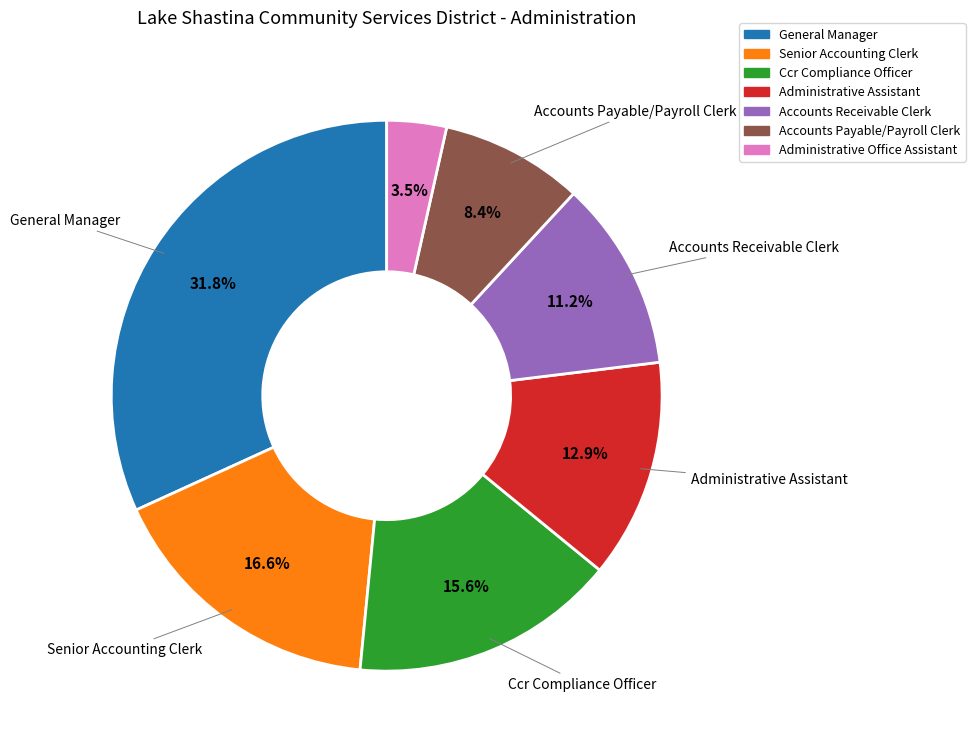

Is there any slice that represents more than half of the pie?

No